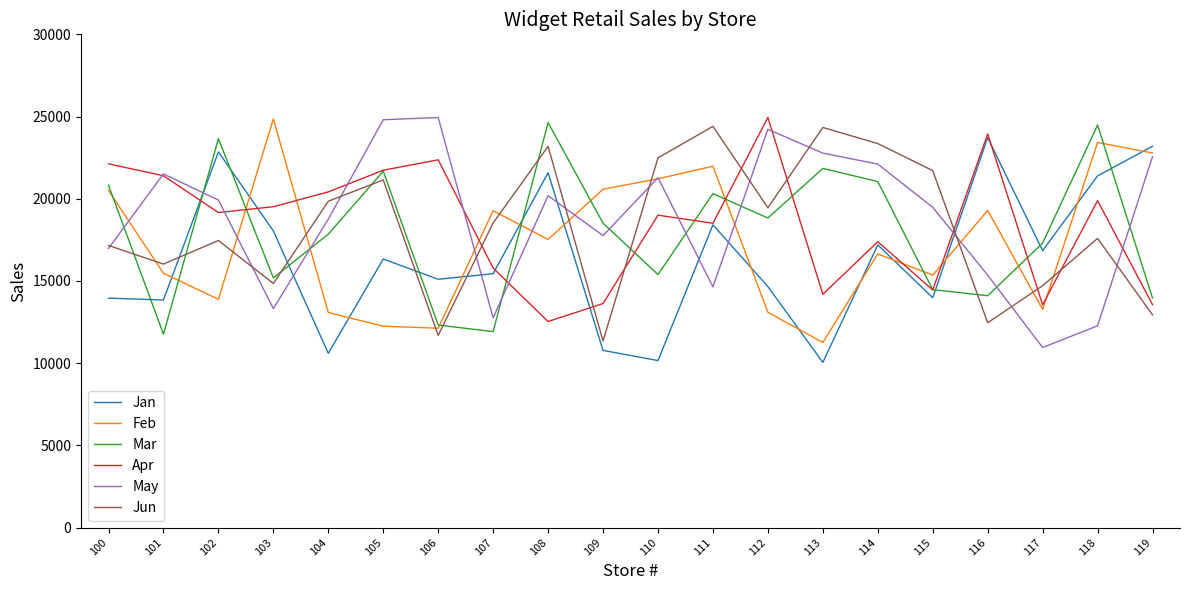

Count the number of categories in the chart.

20